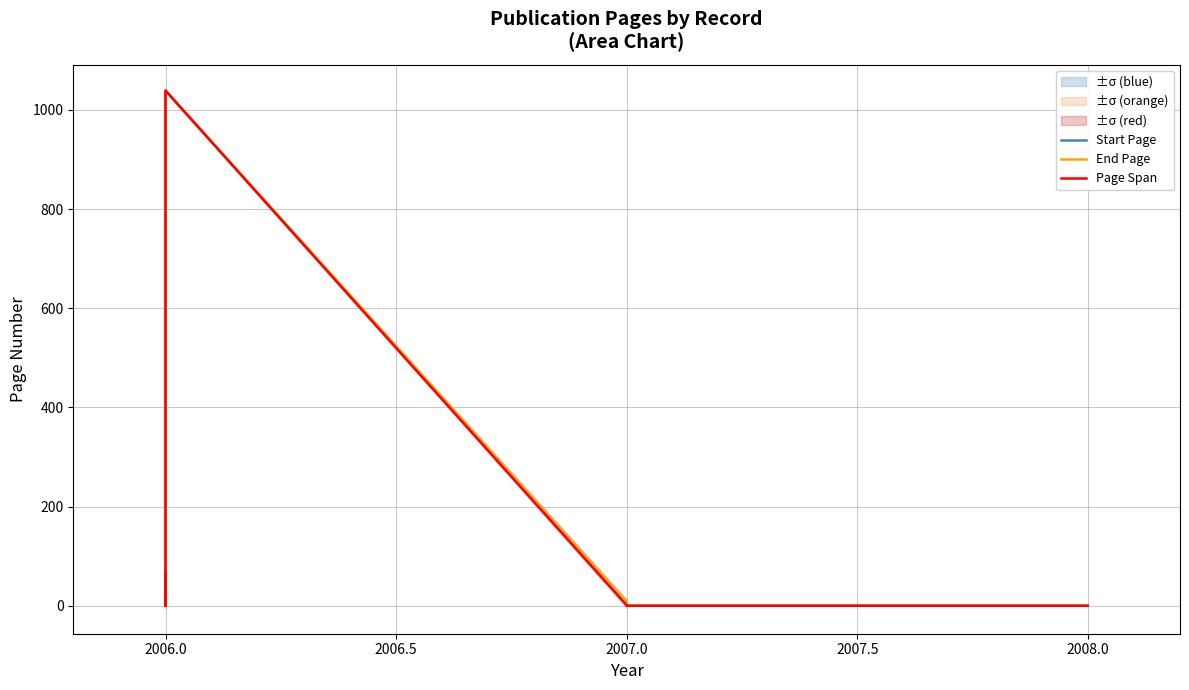

How many lines are shown in the chart?

3